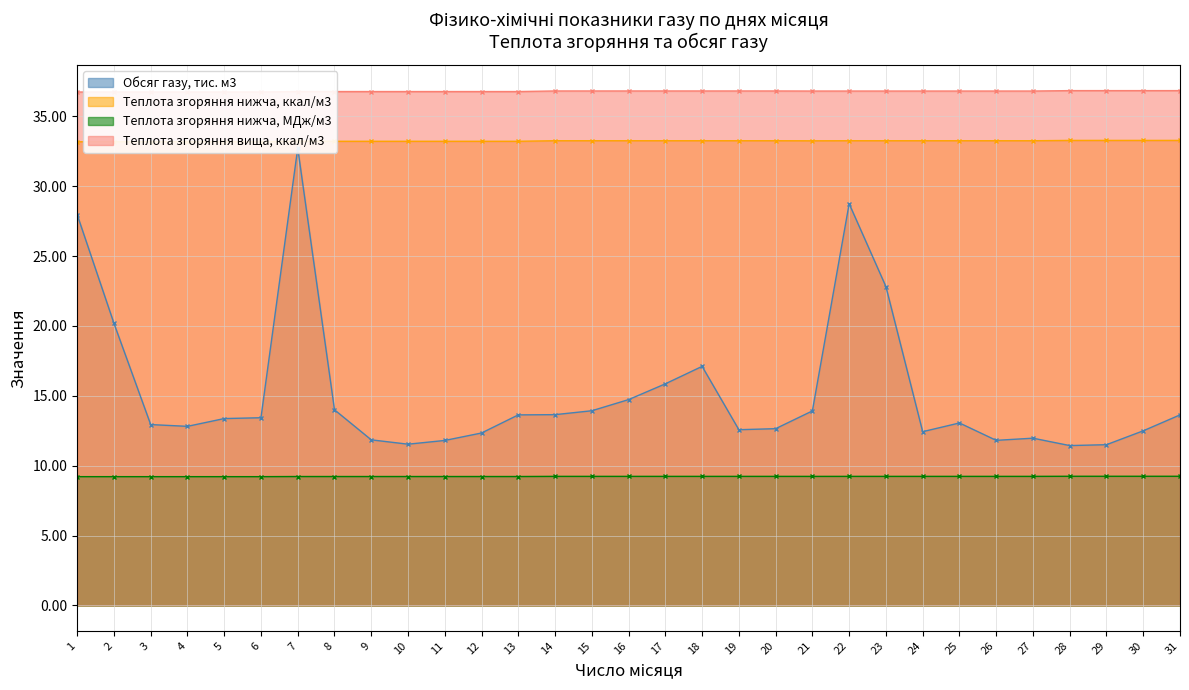

At which label does Теплота згоряння вища, ккал/м3 reach its peak?

28